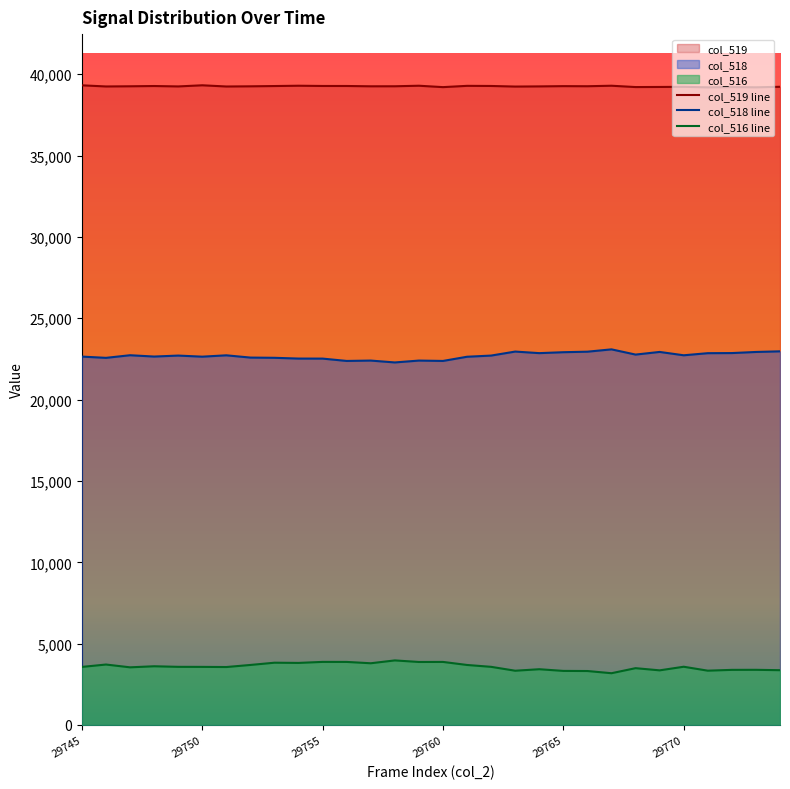

What is the highest value of the col_516 line series?

3970